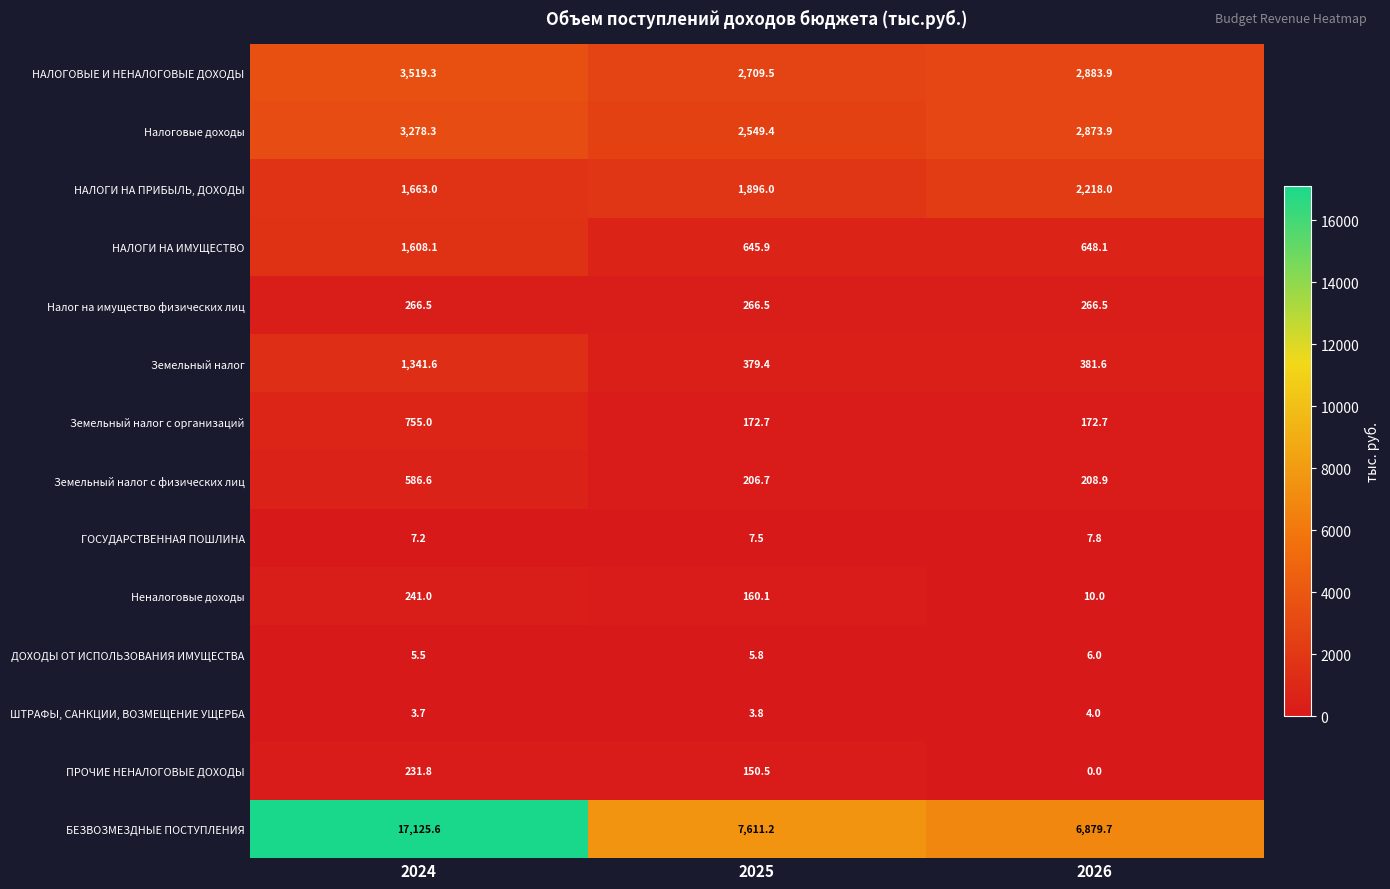

Where is ГОСУДАРСТВЕННАЯ ПОШЛИНА nearest to the value 7?

2024